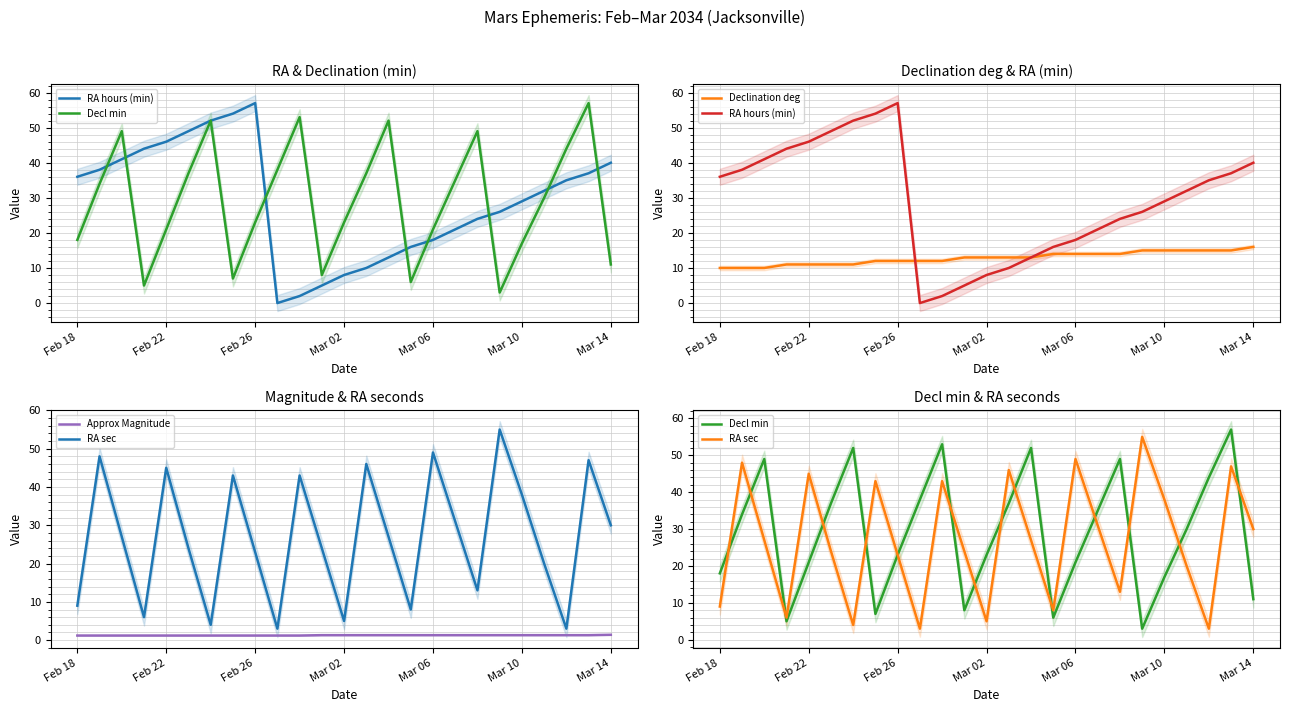

True or false: RA hours (min) and RA sec cross at least once.

True